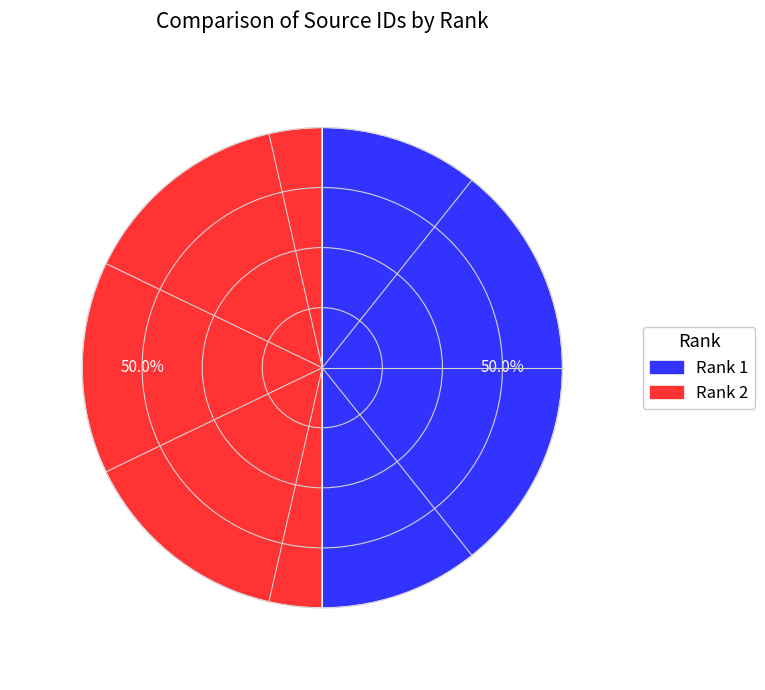

How many segments does this pie chart have?

2